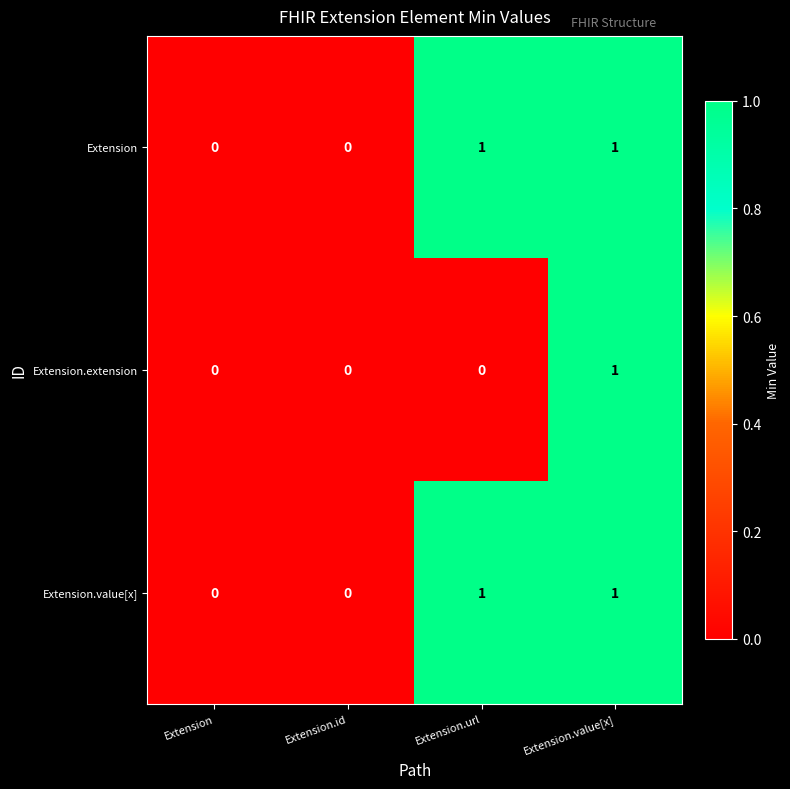

Is the value of Extension.extension at Extension.value[x] greater than the value of Extension at Extension?

Yes